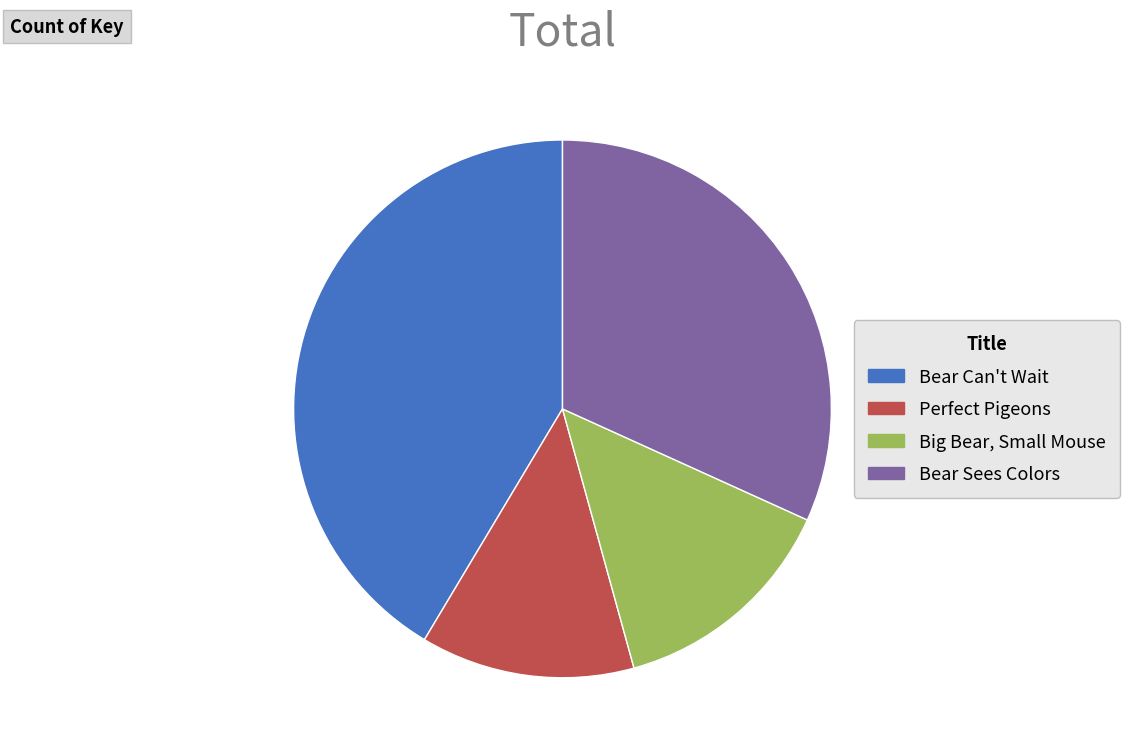

Rank the categories by value from highest to lowest.

Bear Can't Wait, Bear Sees Colors, Big Bear, Small Mouse, Perfect Pigeons